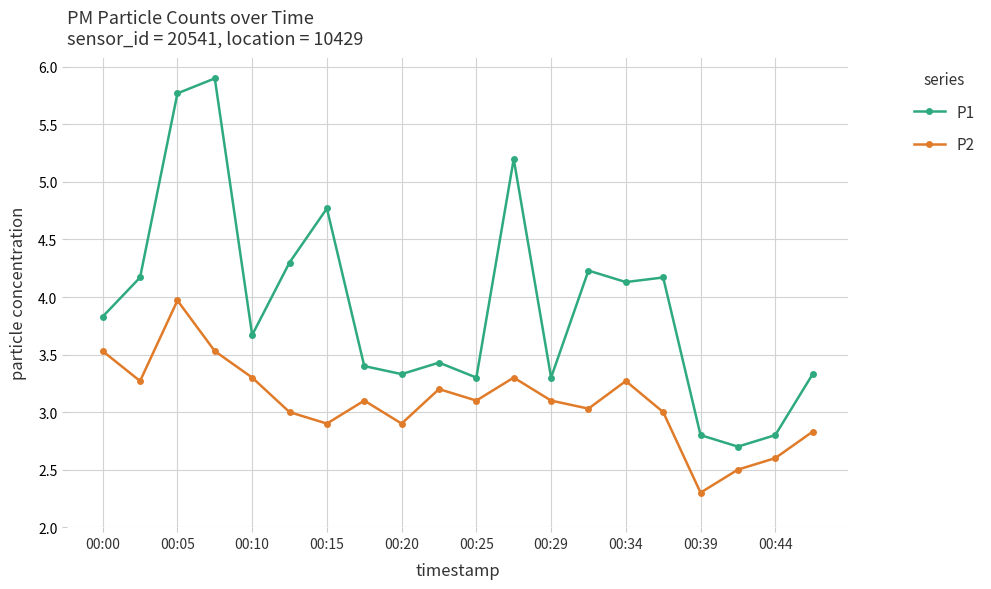

Reading right to left, extract all data points from this chart.

P1: 3.3	2.8	2.7	2.8	4.2	4.1	4.2	3.3	5.2	3.3	3.4	3.3	3.4	4.8	4.3	3.7	5.9	5.8	4.2	3.8
P2: 2.8	2.6	2.5	2.3	3.0	3.3	3.0	3.1	3.3	3.1	3.2	2.9	3.1	2.9	3.0	3.3	3.5	4.0	3.3	3.5